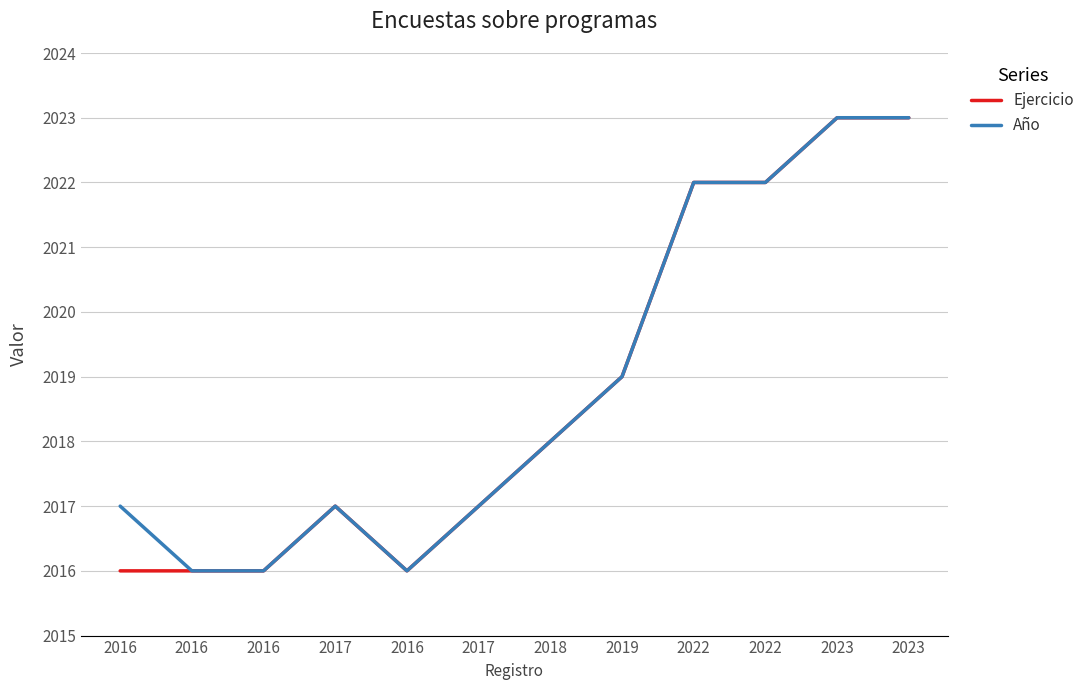

The value of Año at 2023 is 485. True or false?

False